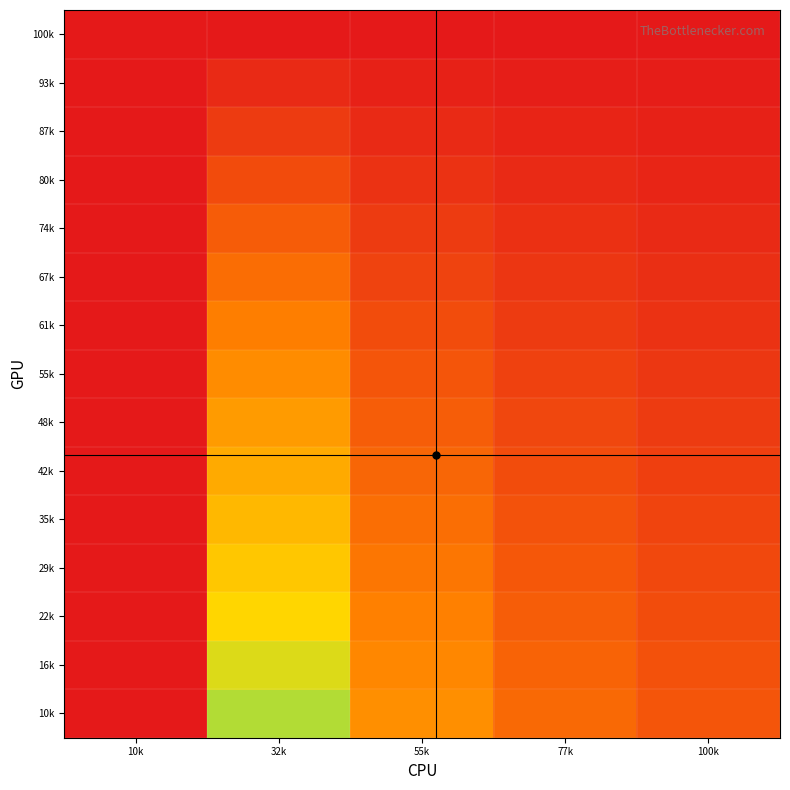

Reading left to right, transcribe all the data shown in this chart.

10k: 10k=1.0	32k=0.4	55k=0.2	77k=0.1	100k=0.1
16k: 10k=1.0	32k=0.4	55k=0.2	77k=0.1	100k=0.1
22k: 10k=1.0	32k=0.3	55k=0.2	77k=0.1	100k=0.1
29k: 10k=1.0	32k=0.3	55k=0.2	77k=0.1	100k=0.1
35k: 10k=1.0	32k=0.3	55k=0.1	77k=0.1	100k=0.1
42k: 10k=1.0	32k=0.2	55k=0.1	77k=0.1	100k=0.1
48k: 10k=1.0	32k=0.2	55k=0.1	77k=0.1	100k=0.1
55k: 10k=1.0	32k=0.2	55k=0.1	77k=0.1	100k=0.0
61k: 10k=1.0	32k=0.2	55k=0.1	77k=0.1	100k=0.0
67k: 10k=1.0	32k=0.1	55k=0.1	77k=0.0	100k=0.0
74k: 10k=1.0	32k=0.1	55k=0.1	77k=0.0	100k=0.0
80k: 10k=1.0	32k=0.1	55k=0.0	77k=0.0	100k=0.0
87k: 10k=1.0	32k=0.1	55k=0.0	77k=0.0	100k=0.0
93k: 10k=1.0	32k=0.0	55k=0.0	77k=0.0	100k=0.0
100k: 10k=1.0	32k=0.0	55k=0.0	77k=0.0	100k=0.0